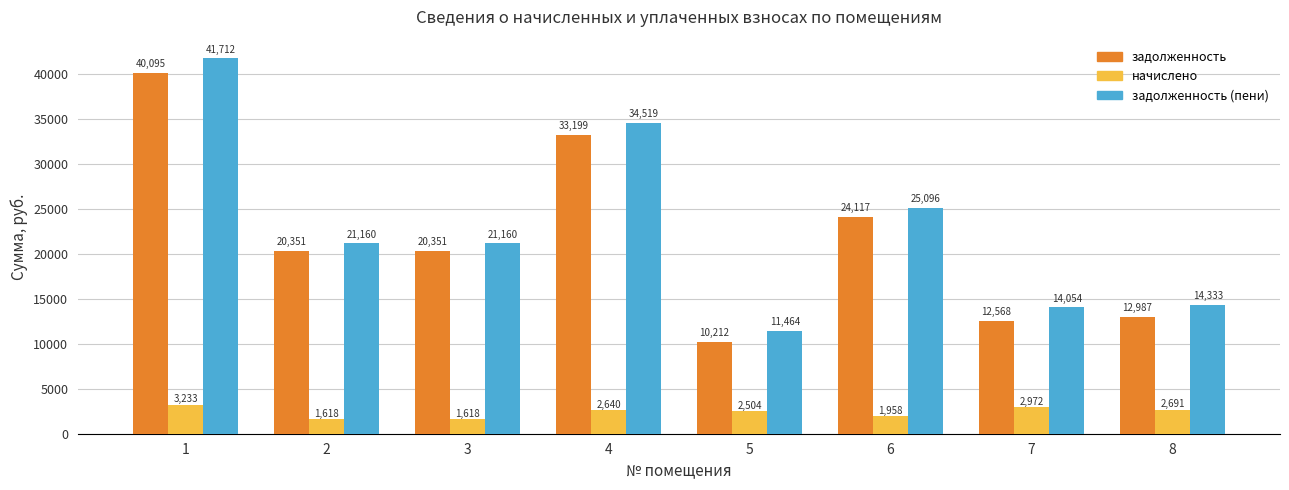

Between 2 and 4, which series saw the biggest shift?

задолженность (пени)